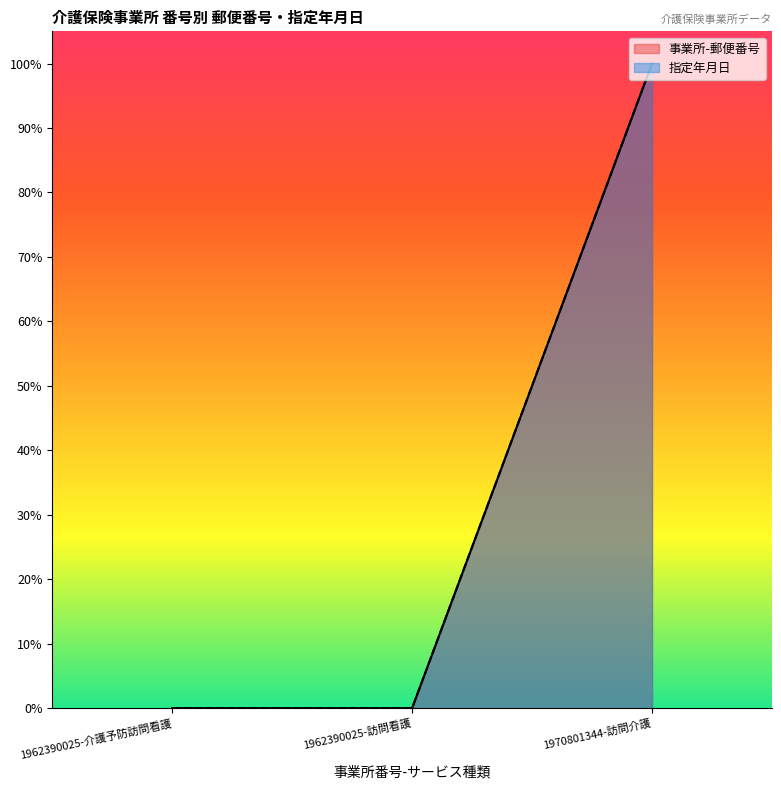

Which has a higher value, 1962390025-介護予防訪問看護 or 1962390025-訪問看護?

1962390025-介護予防訪問看護